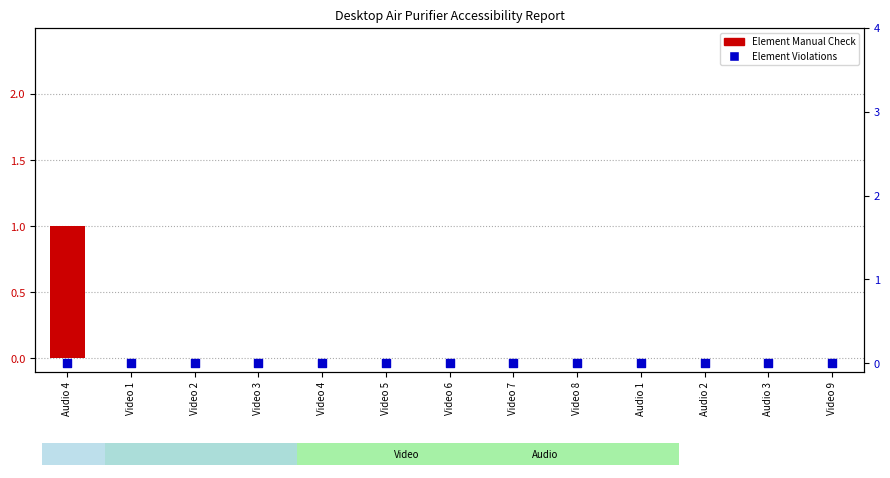

What are all the series names shown in the legend?

Element Manual Check, Element Violations